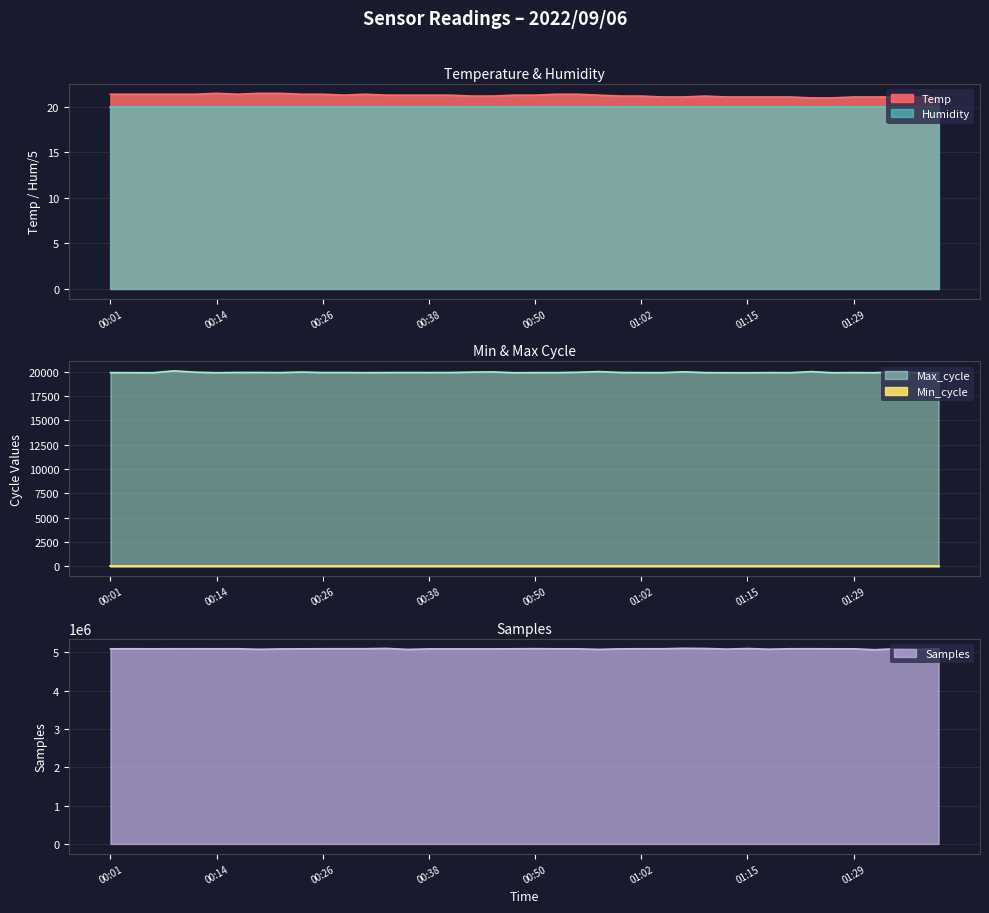

True or false: Max_cycle and Temp intersect in this chart.

False